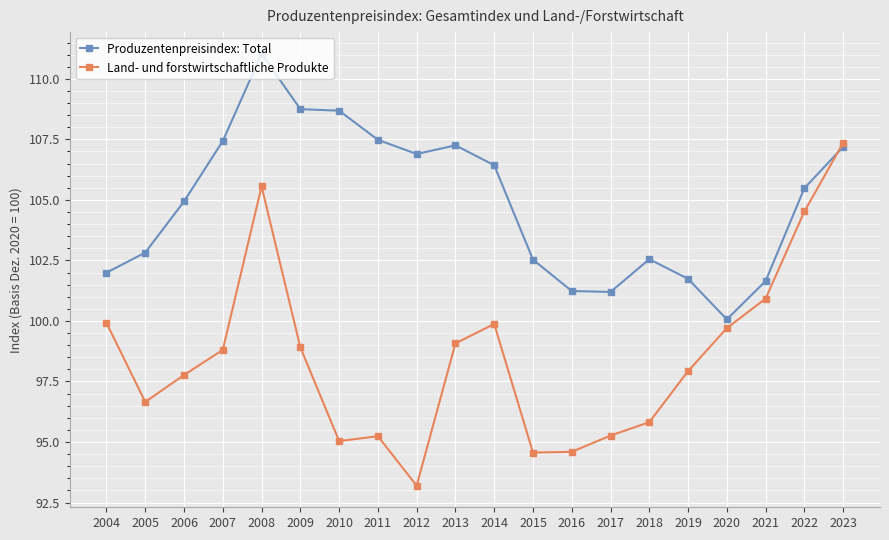

True or false: Produzentenpreisindex: Total has a value of 106.9 at 2012.

True